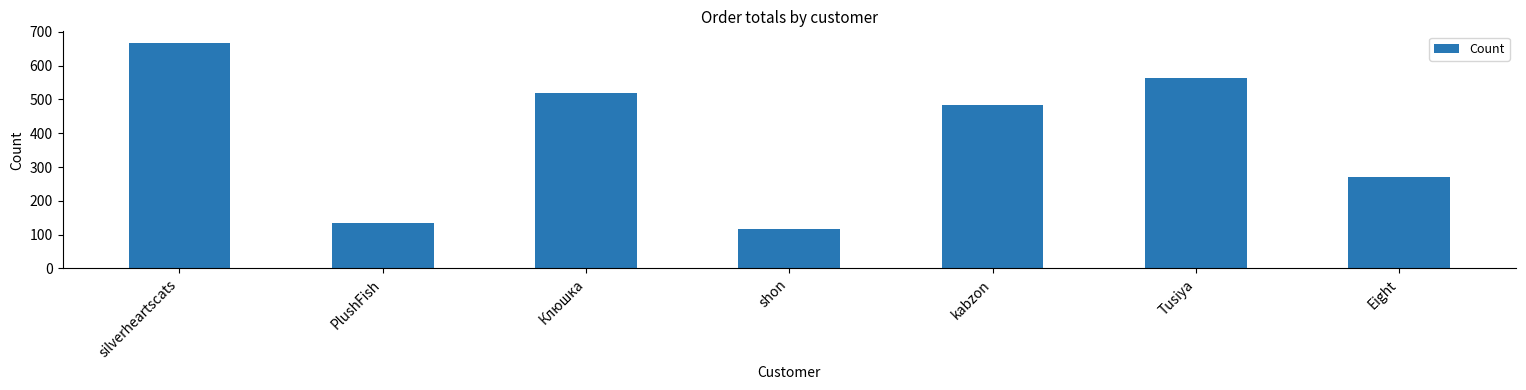

The chart shows a value of 483 at kabzon. True or false?

True